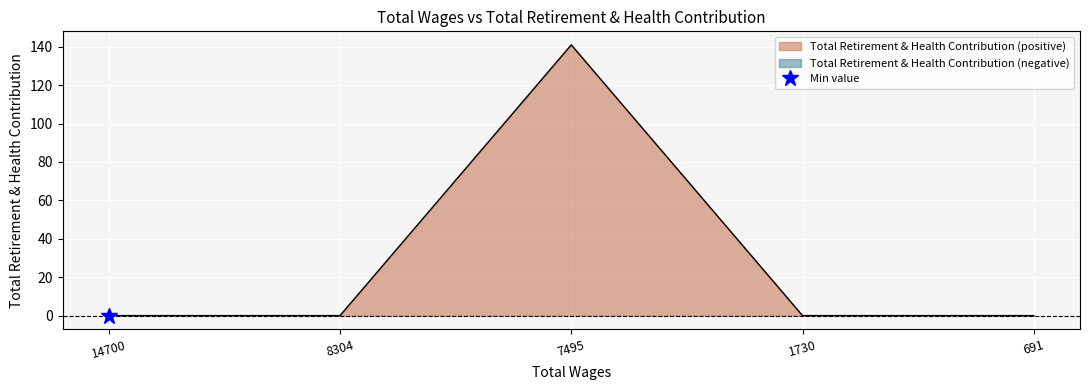

What is the sum of all values?

141